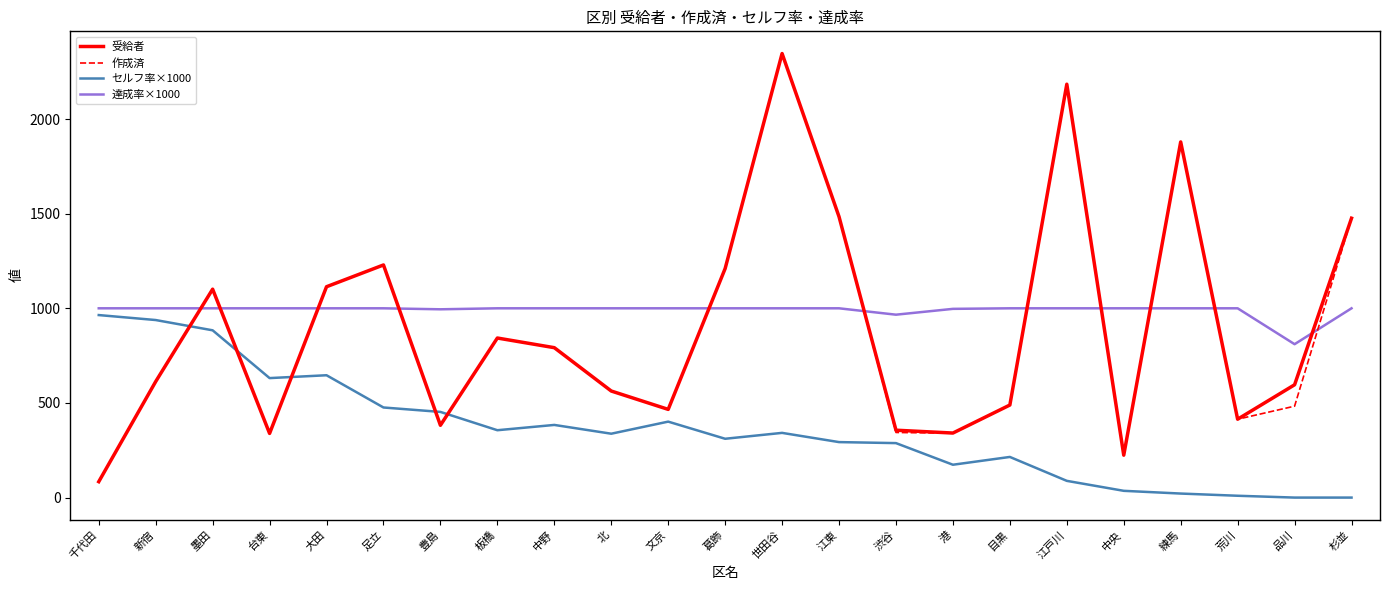

At which category is the sum across all series the highest?

世田谷